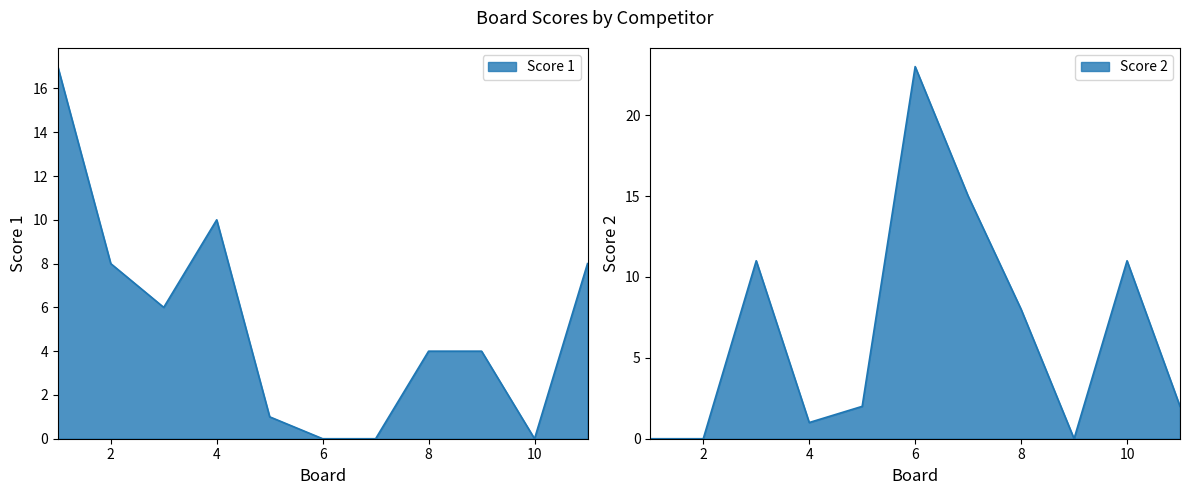

Which category has the highest value across all series?

6